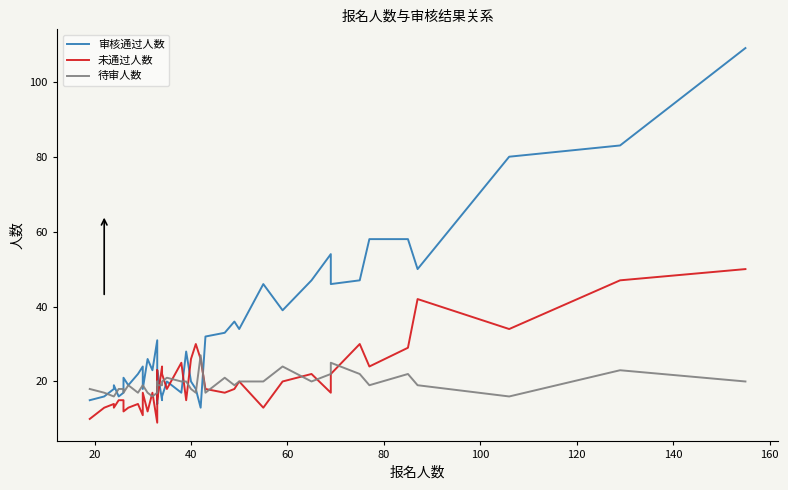

Which series ends up on top after the final intersection of 未通过人数 and 待审人数?

未通过人数